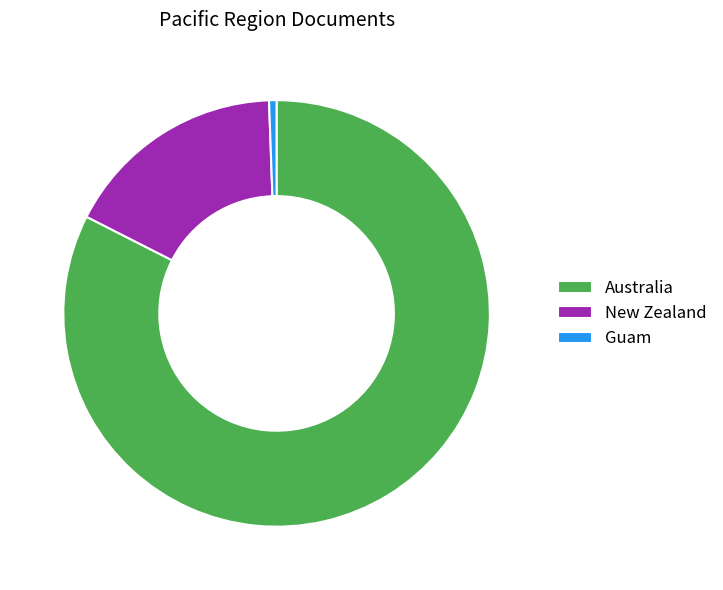

Between New Zealand and Australia, which is larger?

Australia